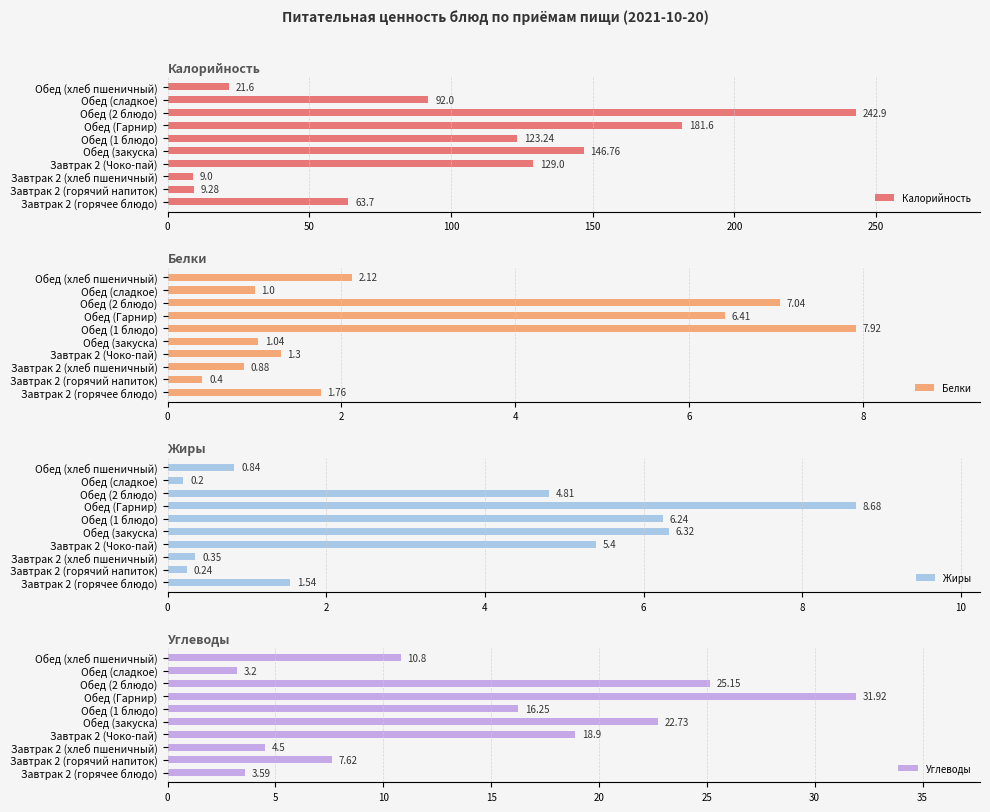

The Жиры series shows 0.2 at Обед (сладкое). True or false?

True